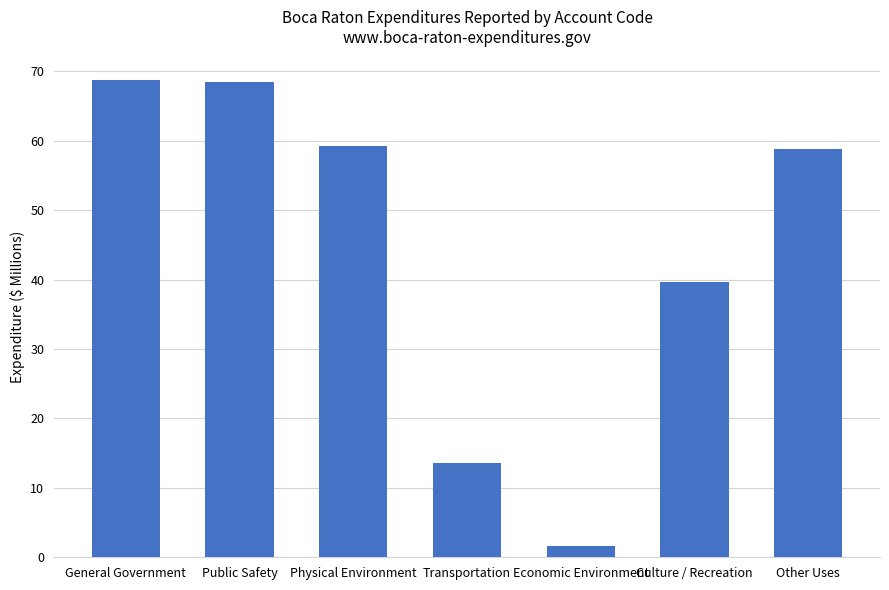

What is the difference between the maximum and minimum values?

67.1